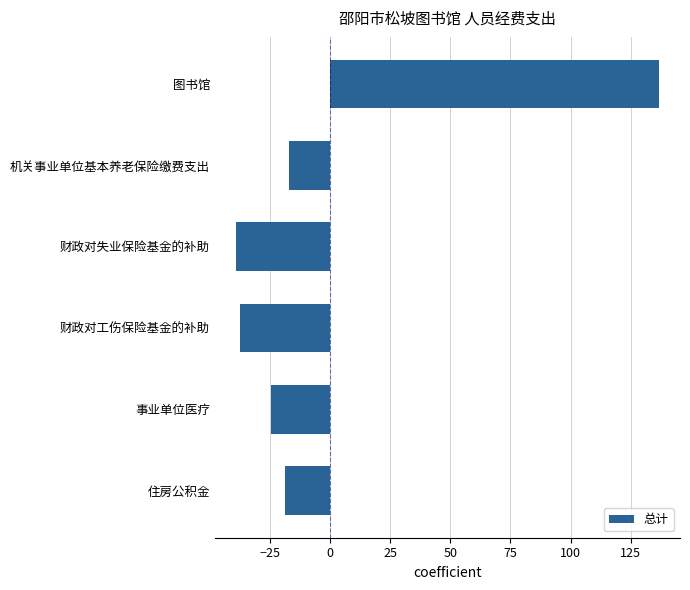

What is the smallest value displayed?

-39.0